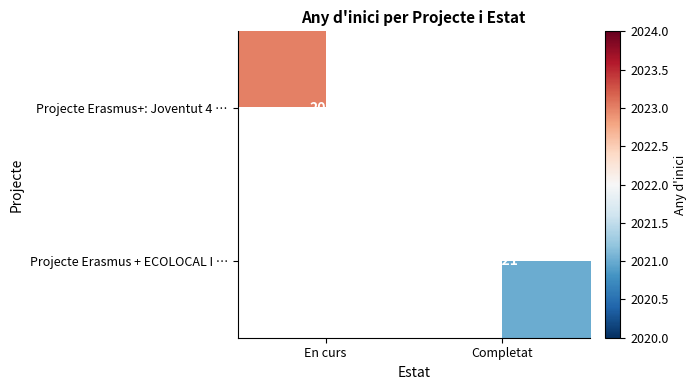

True or false: Projecte Erasmus+: Joventut 4 … has a value of 2023 at En curs.

True